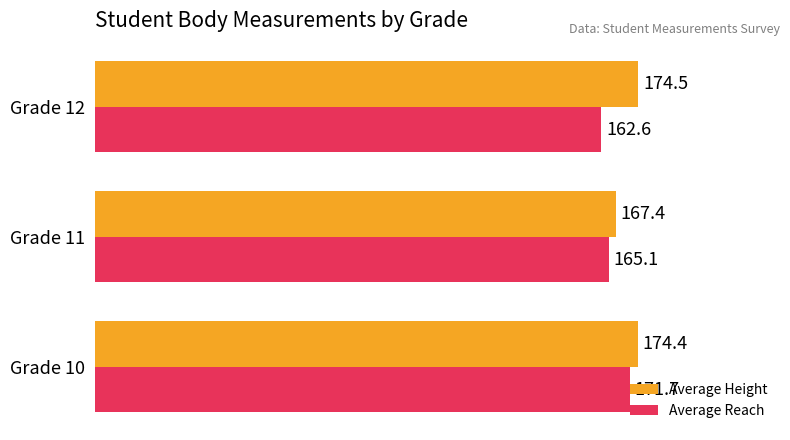

The value of Average Height at Grade 10 is 54.8. True or false?

False